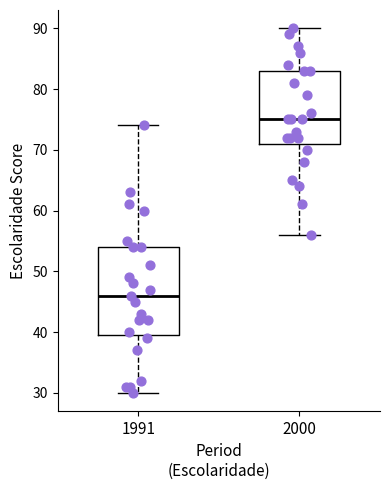

Which box is the tallest, from its lower edge to its upper edge?

1991